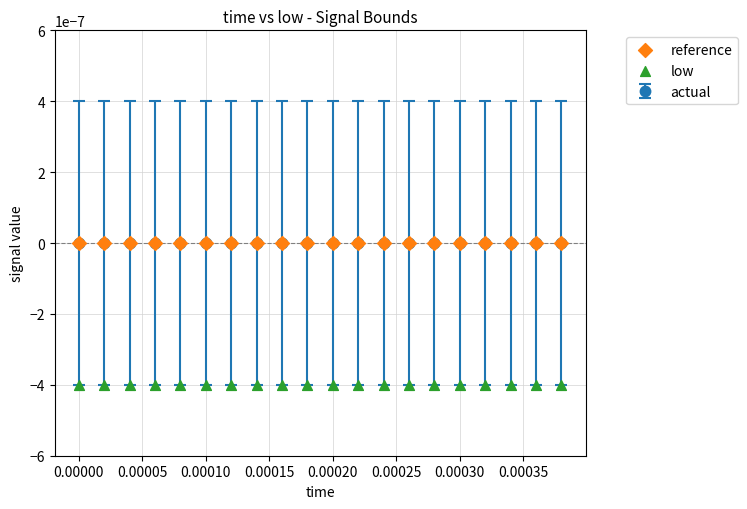

Which series contains the highest Y value?

reference